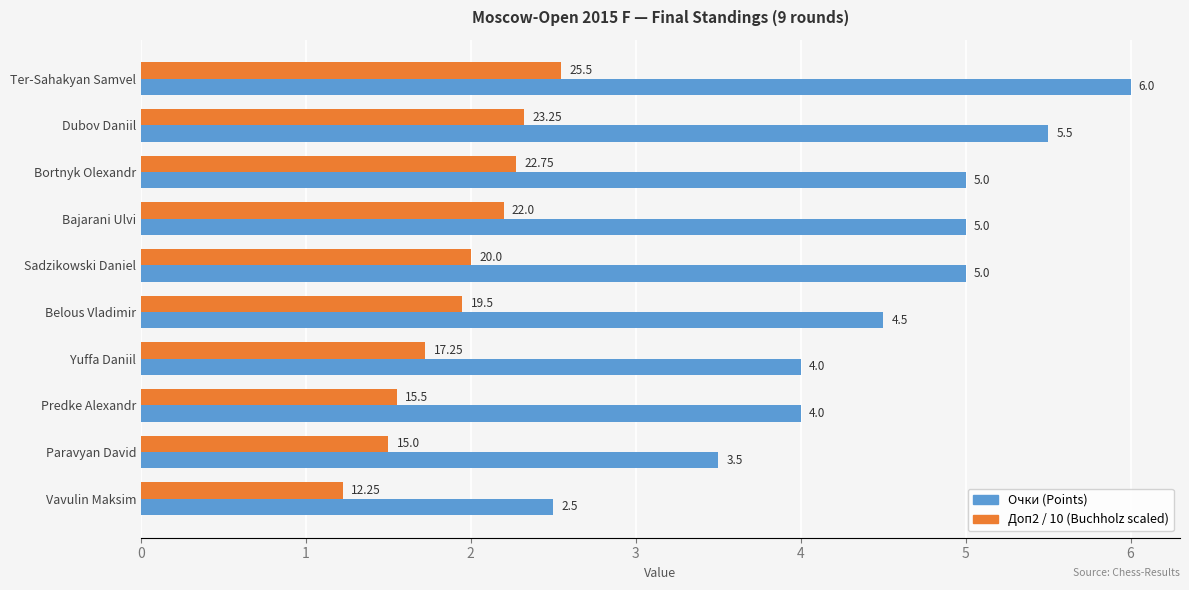

At which label does Очки (Points) reach its minimum?

Vavulin Maksim